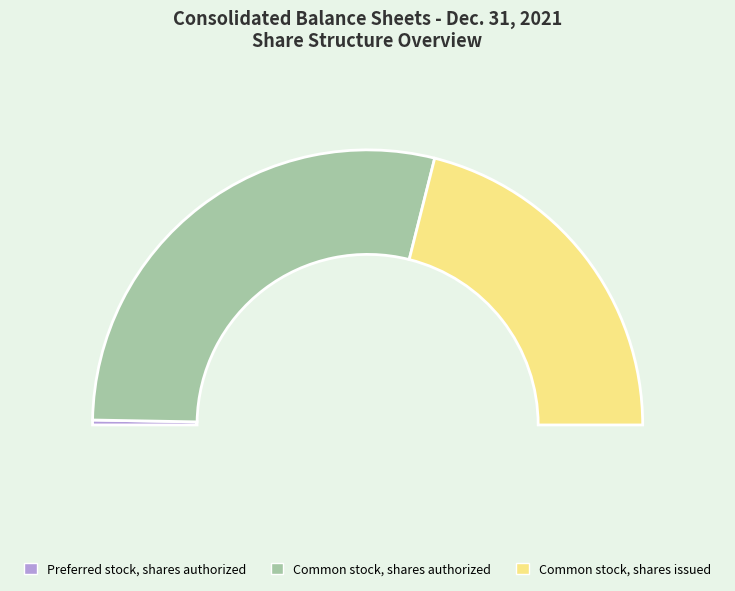

True or false: Common stock, shares authorized accounts for 57% of the total.

True